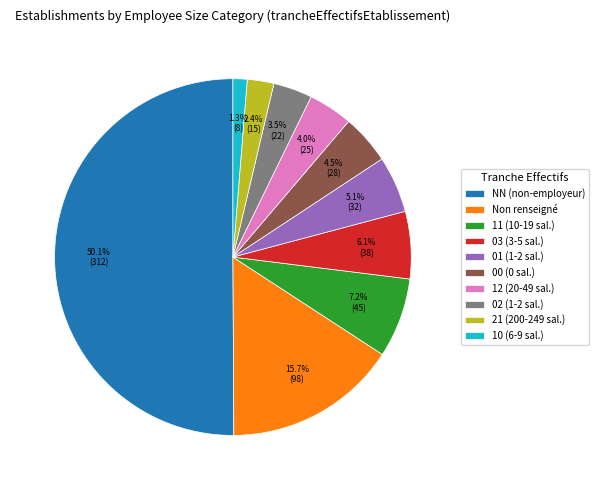

Between 01 (1-2 sal.) and 02 (1-2 sal.), which is larger?

01 (1-2 sal.)